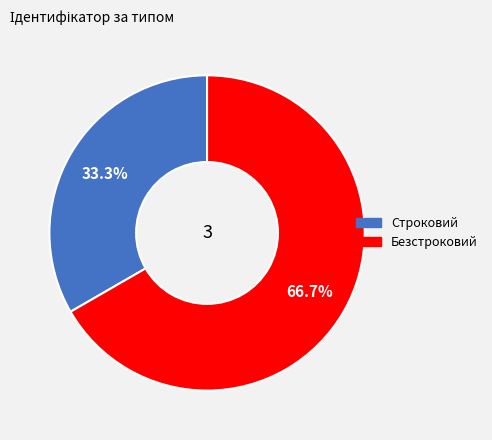

How many slices are in this pie chart?

2